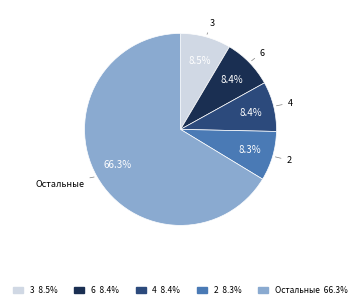

Does any single category account for the majority?

Yes